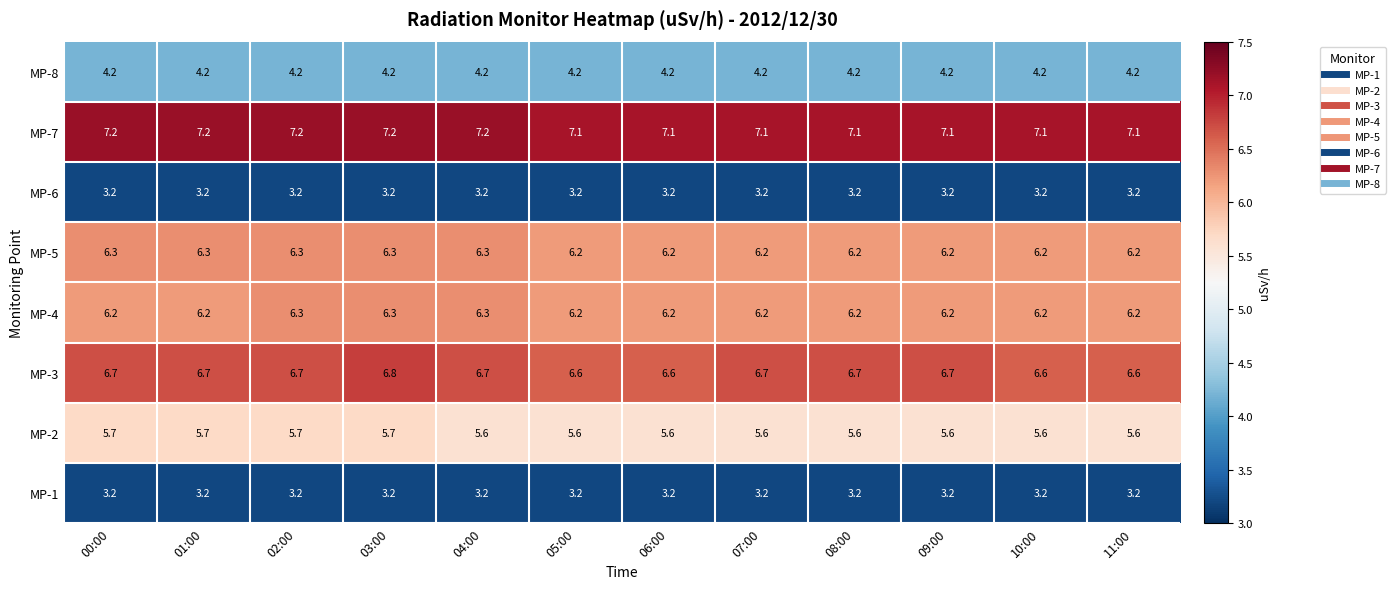

What is the sum of the MP-2 values at 00:00 and 03:00?

11.4